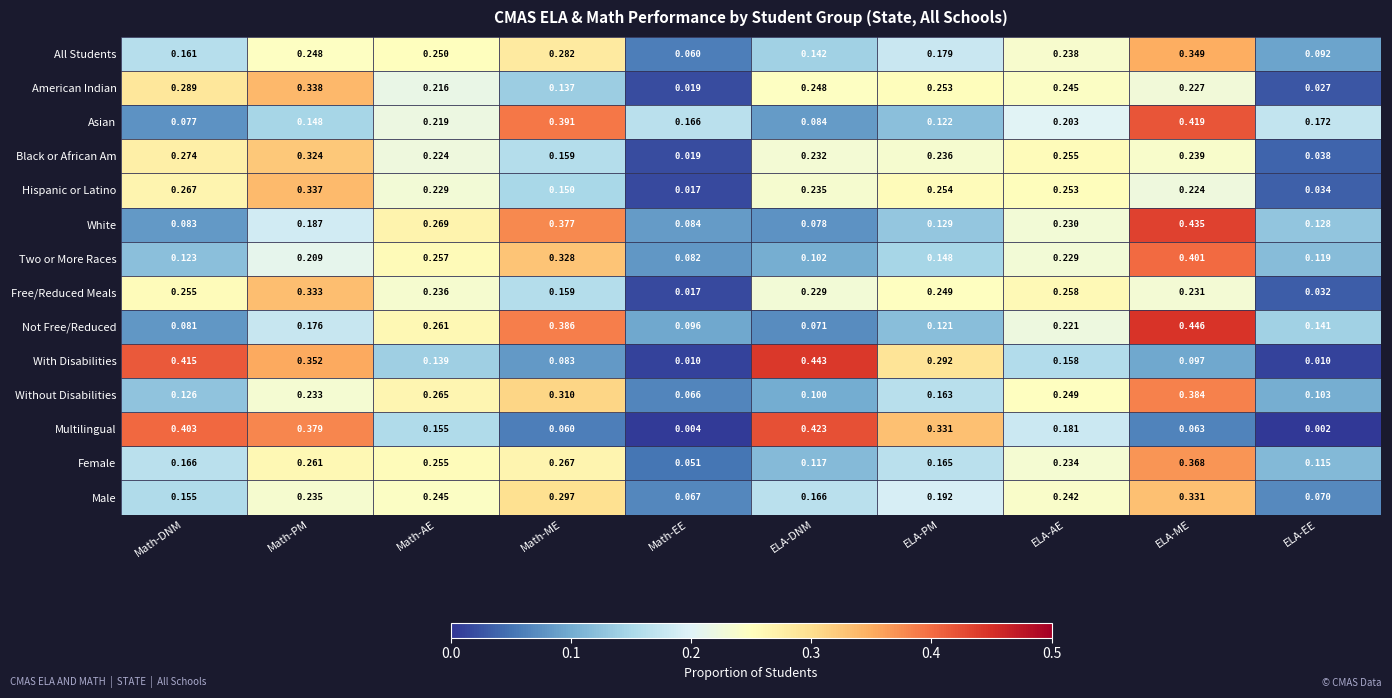

How many series are shown in this chart?

14